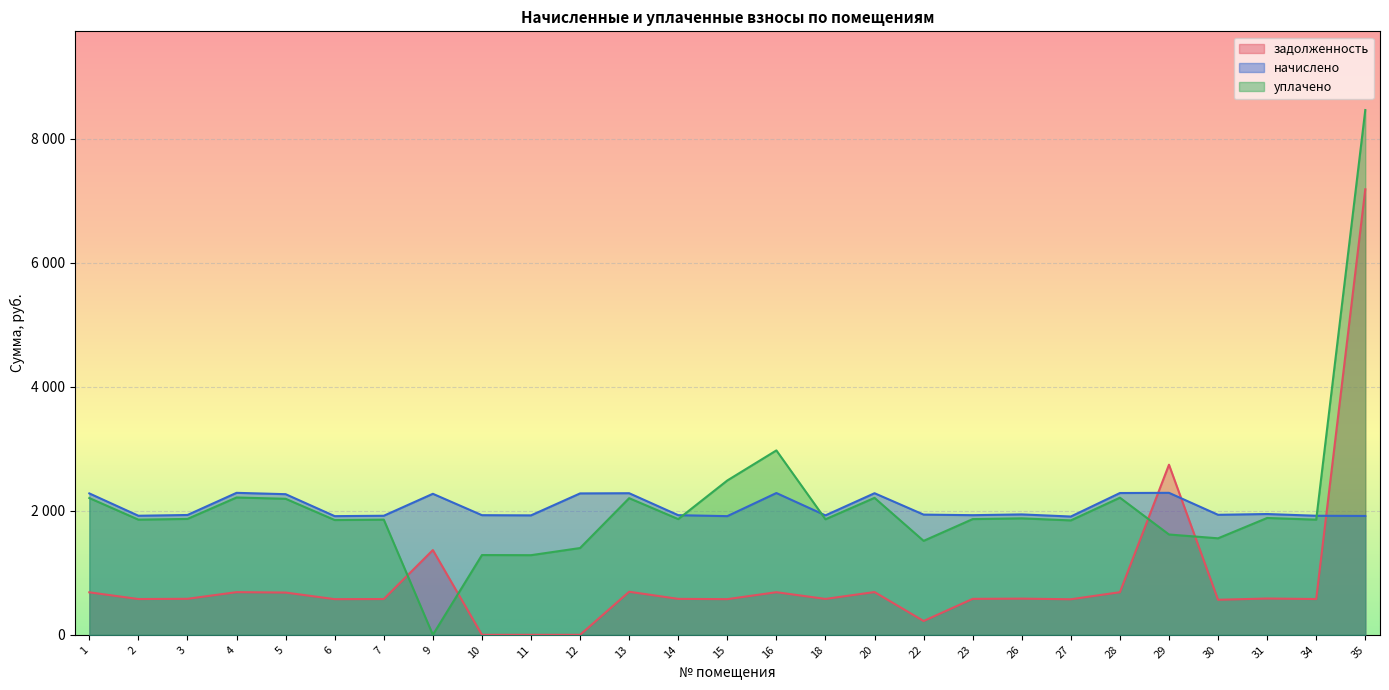

Which has a higher value, 10 or 28?

28